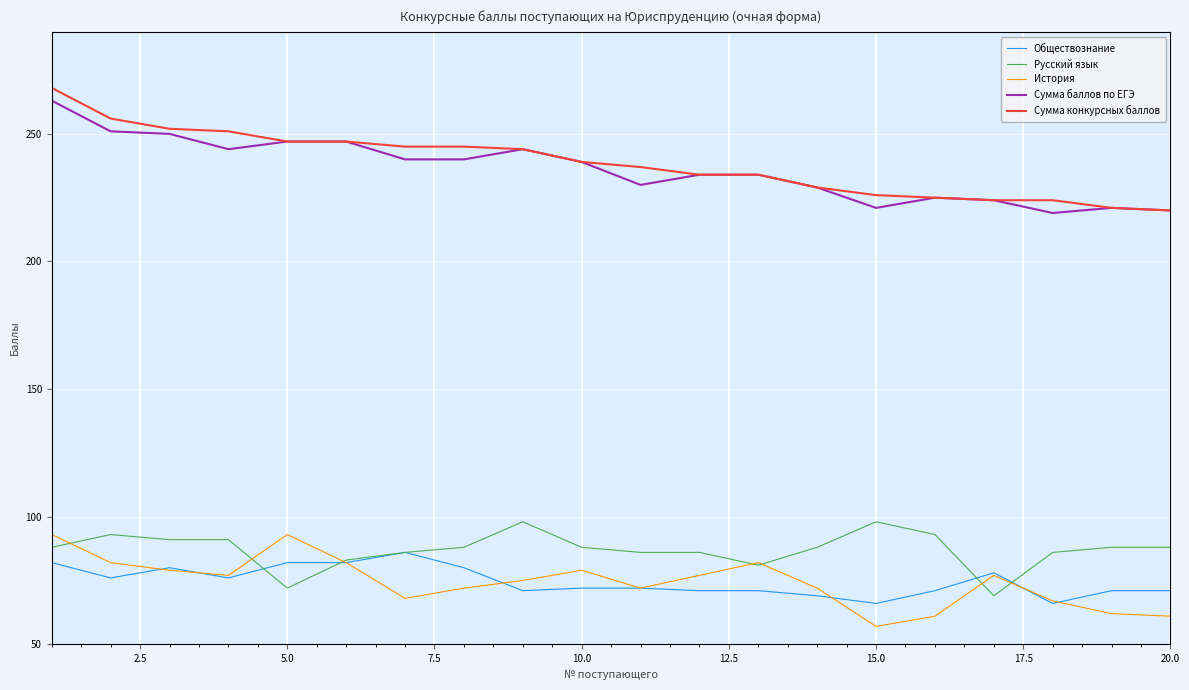

True or false: Сумма конкурсных баллов and Обществознание cross at least once.

False